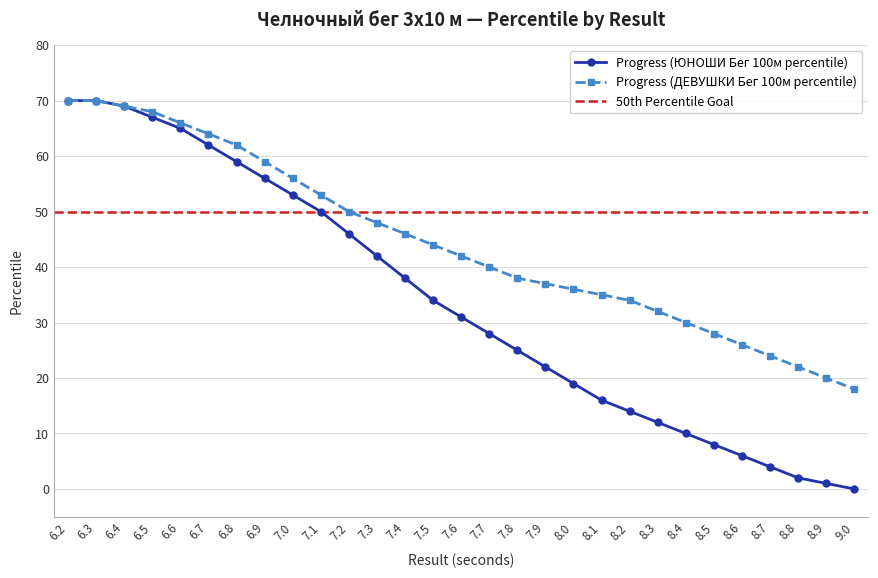

Which series has the widest spread of values?

Progress (ЮНОШИ Бег 100м percentile)